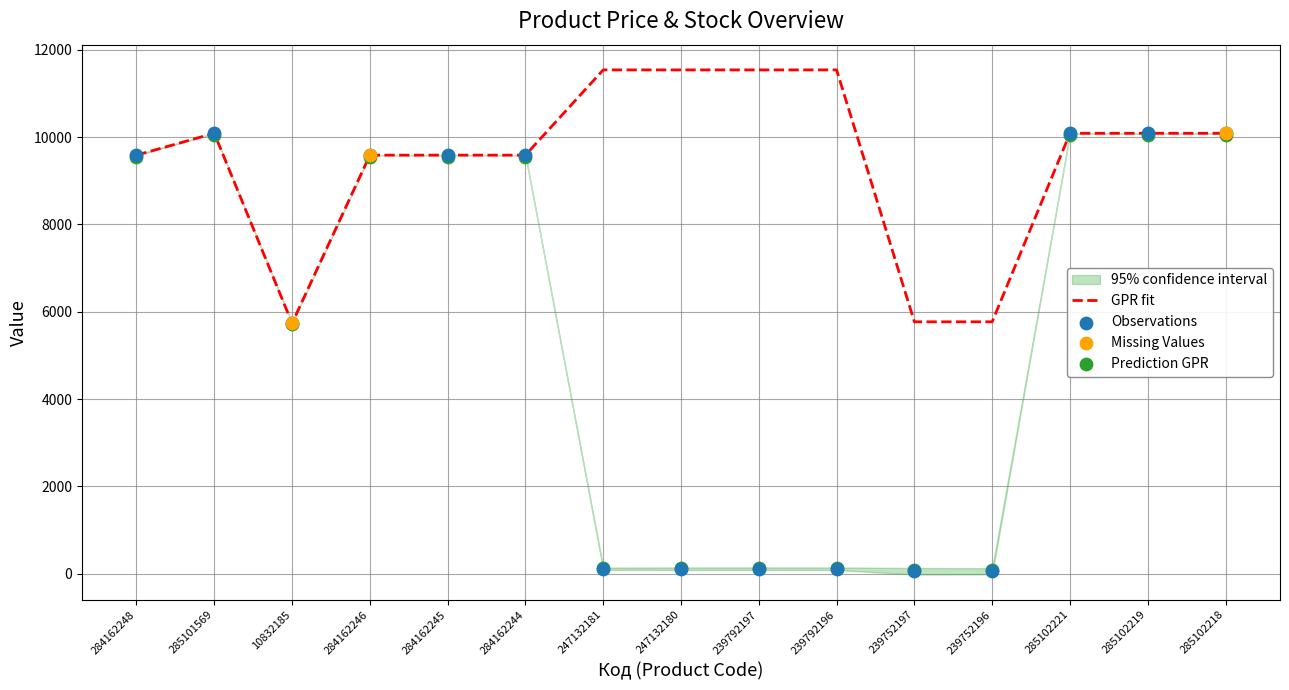

At which category is the sum across all series the highest?

285101569